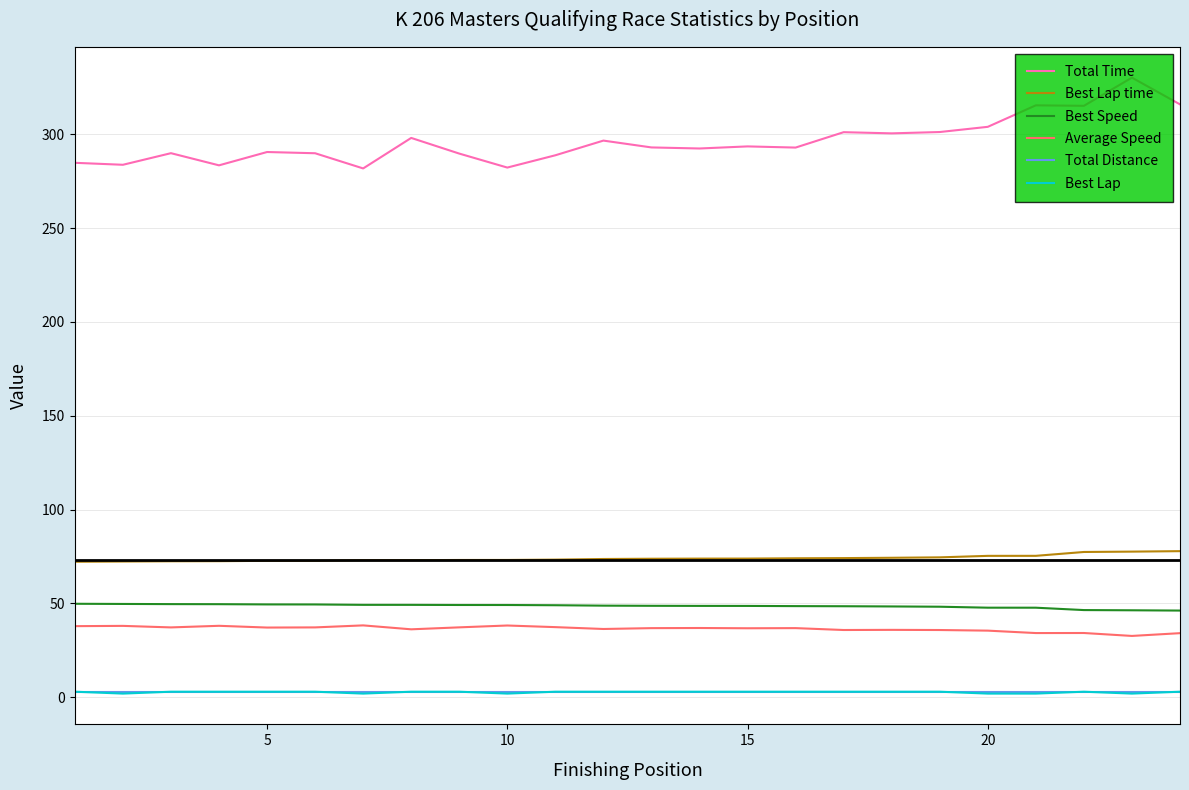

What is the highest value of the Total Time series?

330.1